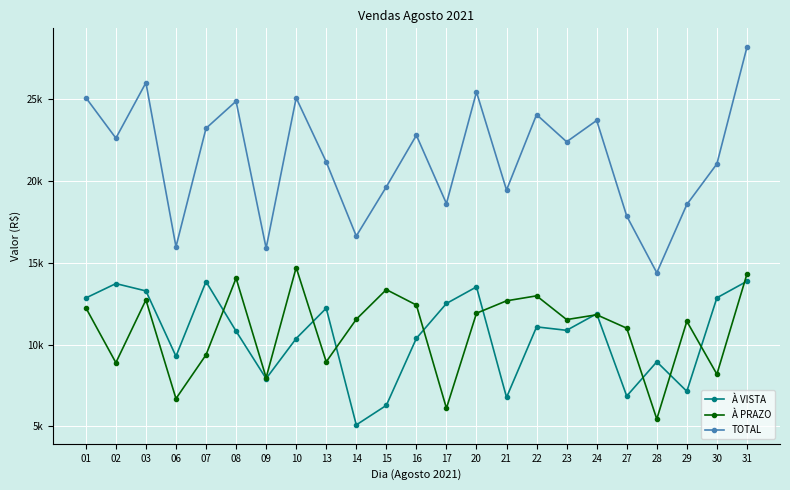

At 24, list the series in order from smallest to largest.

À PRAZO, À VISTA, TOTAL